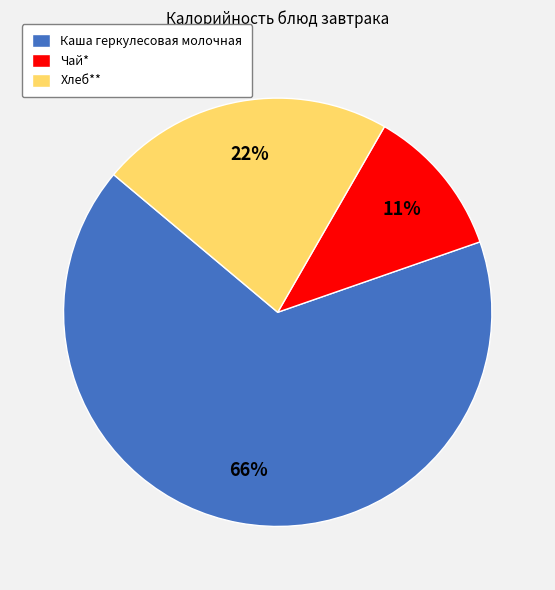

Count the number of slices in the pie.

3